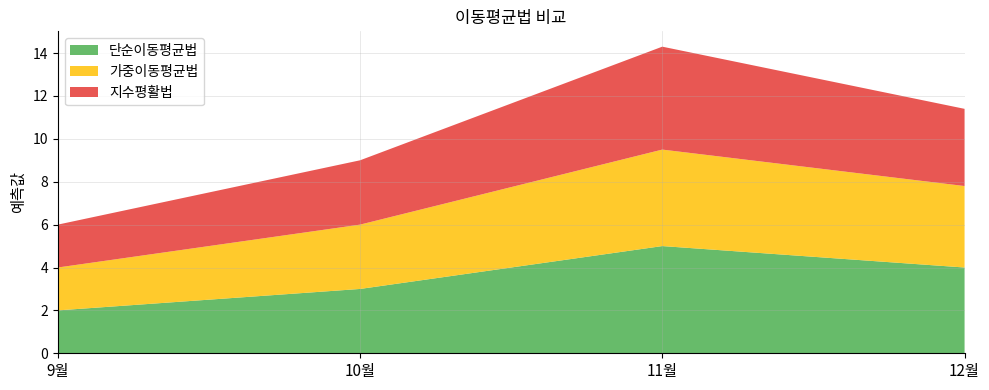

Reading right to left, what are all the values shown in this chart?

단순이동평균법: 4.0	5.0	3.0	2.0
가중이동평균법: 3.8	4.5	3.0	2.0
지수평활법: 3.6	4.8	3.0	2.0